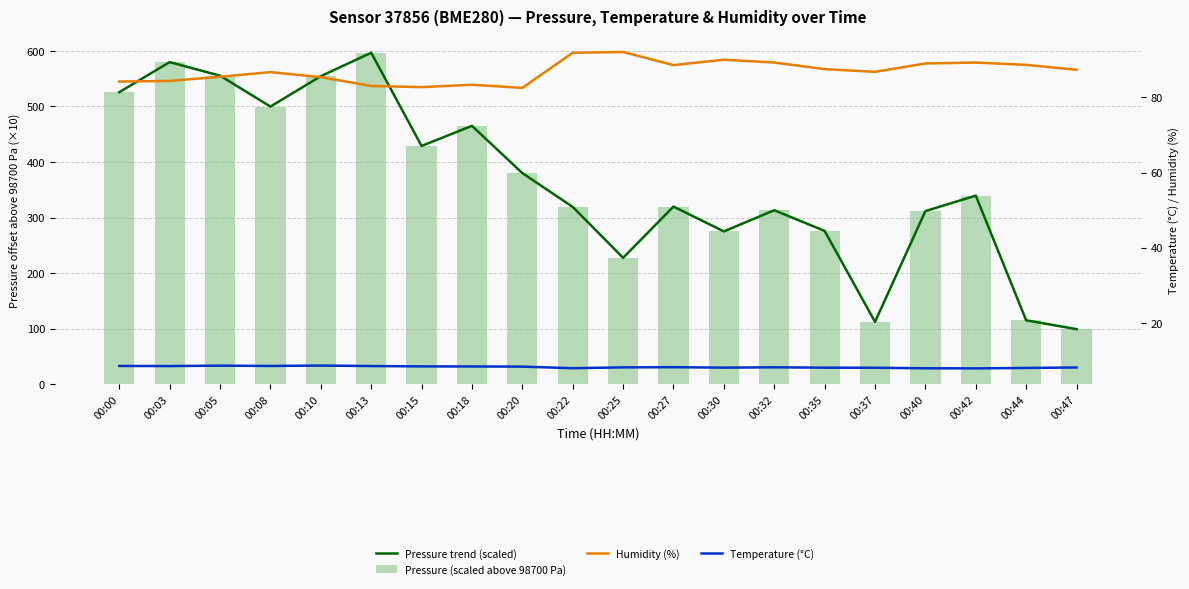

The Pressure trend (scaled) series shows 163.0 at 00:47. True or false?

False